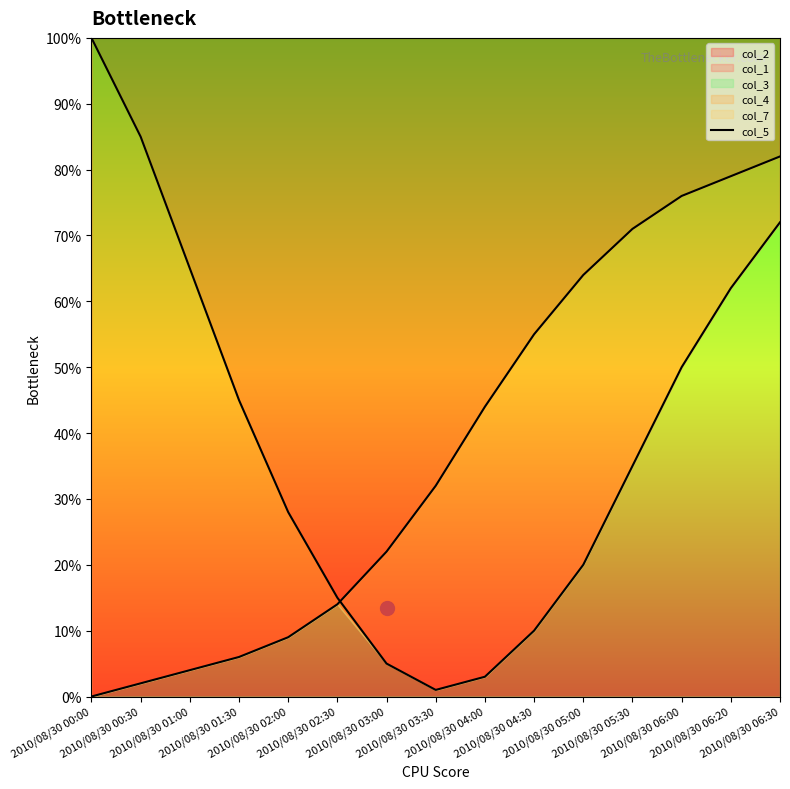

How many data points does each series have?

15